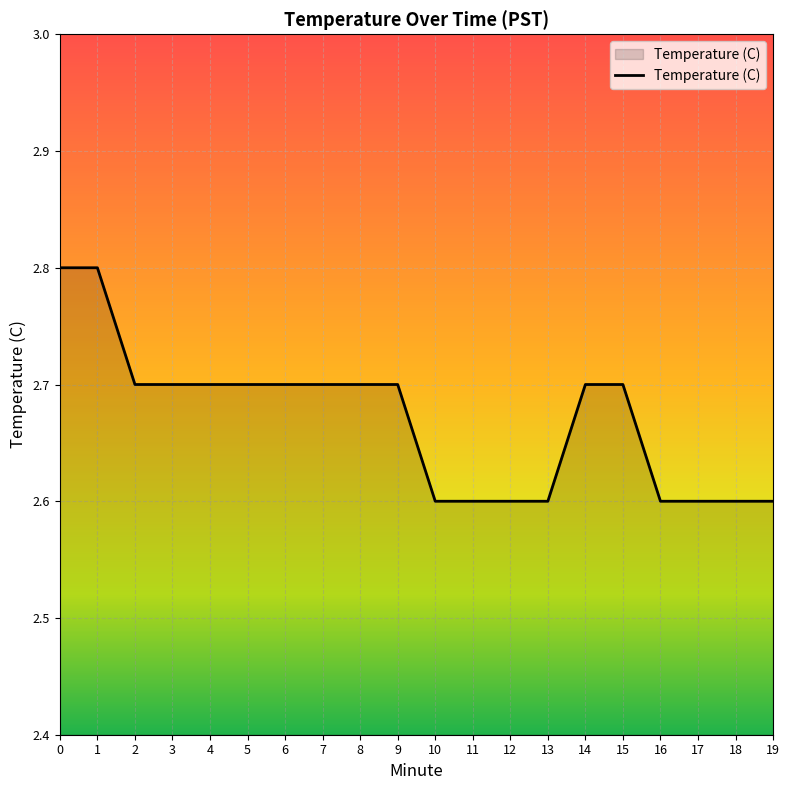

What is the minimum value shown in the chart?

2.6